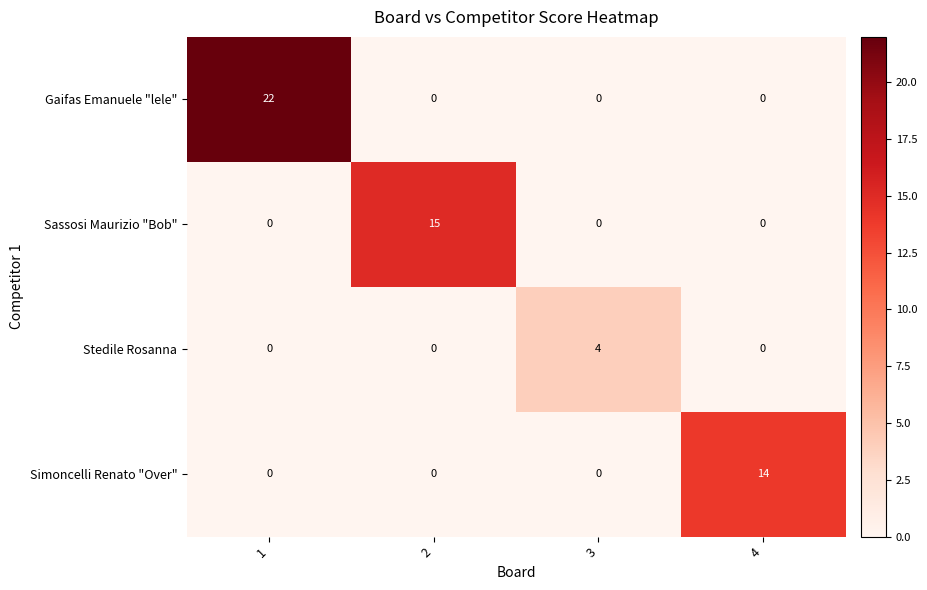

What is the difference between the maximum and second lowest values in the Stedile Rosanna series?

4